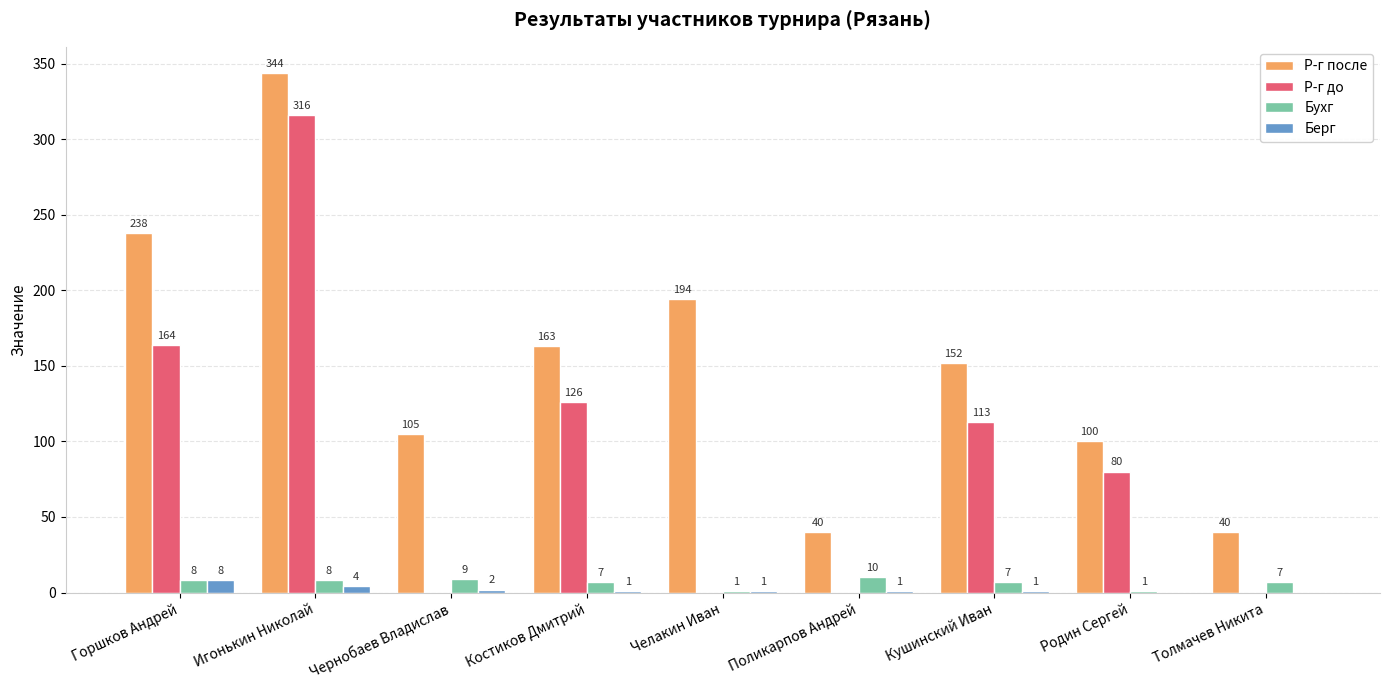

Where is Р-г до nearest to the value 158?

Горшков Андрей